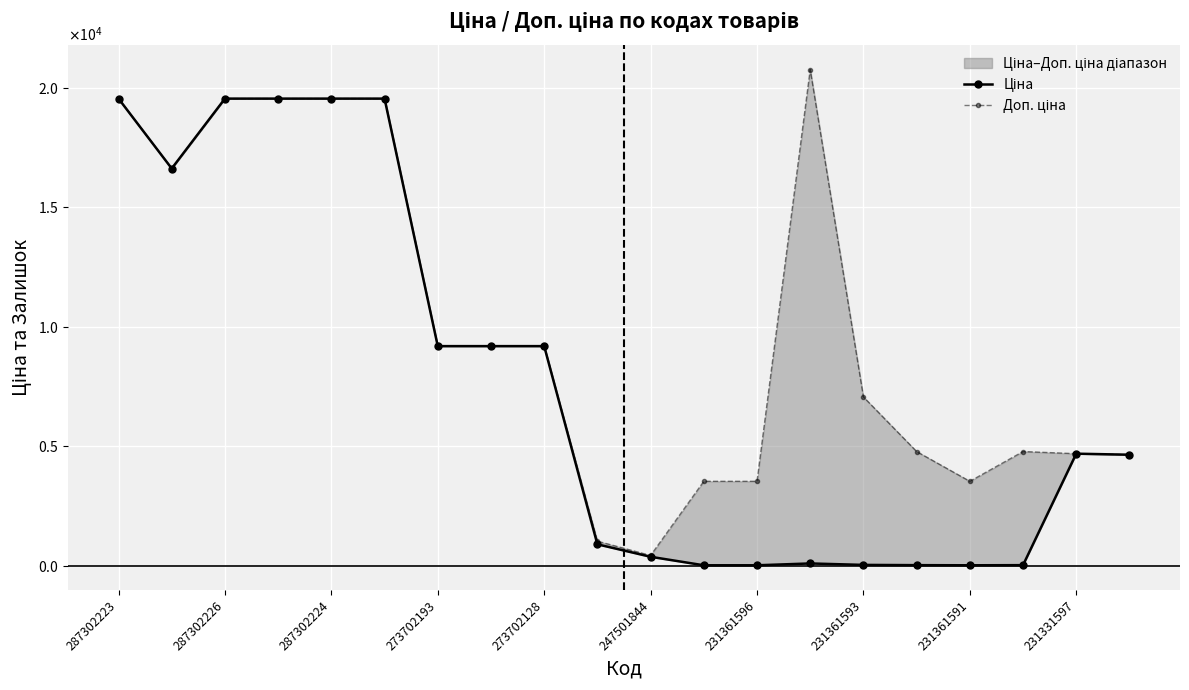

Which series ends up on top after the final intersection of Ціна and Доп. ціна?

Доп. ціна